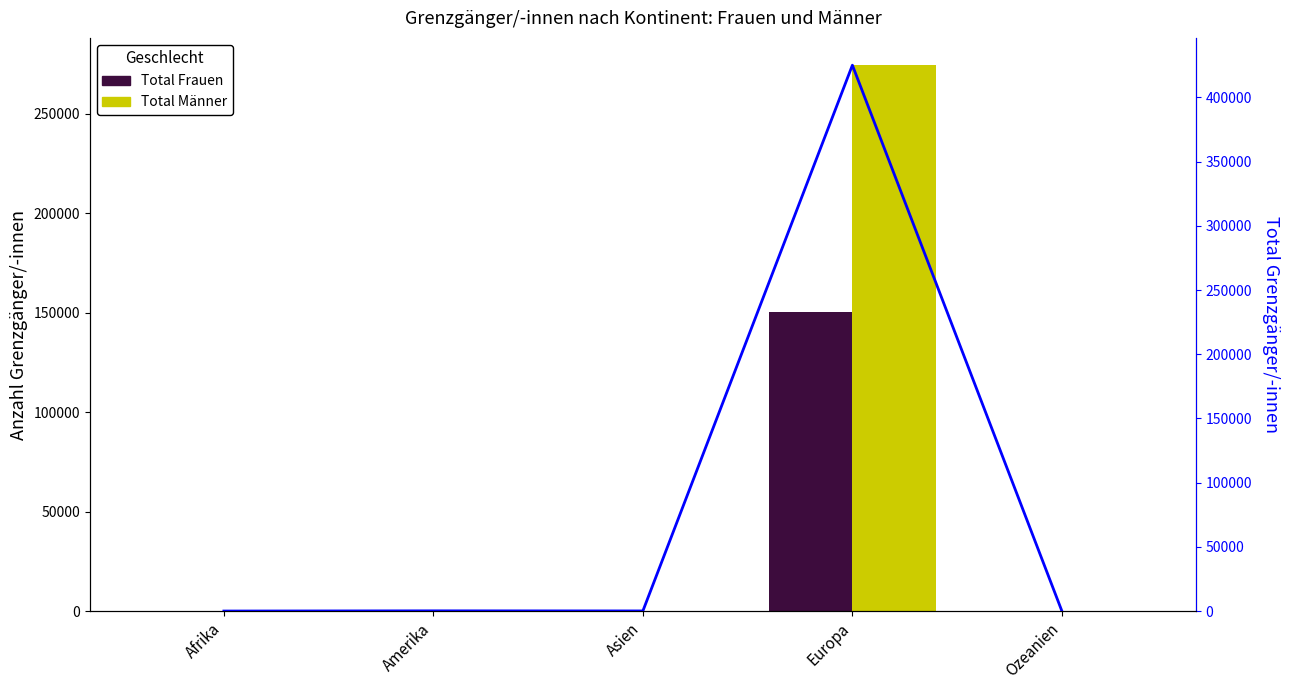

Does the chart contain stacked bars?

No